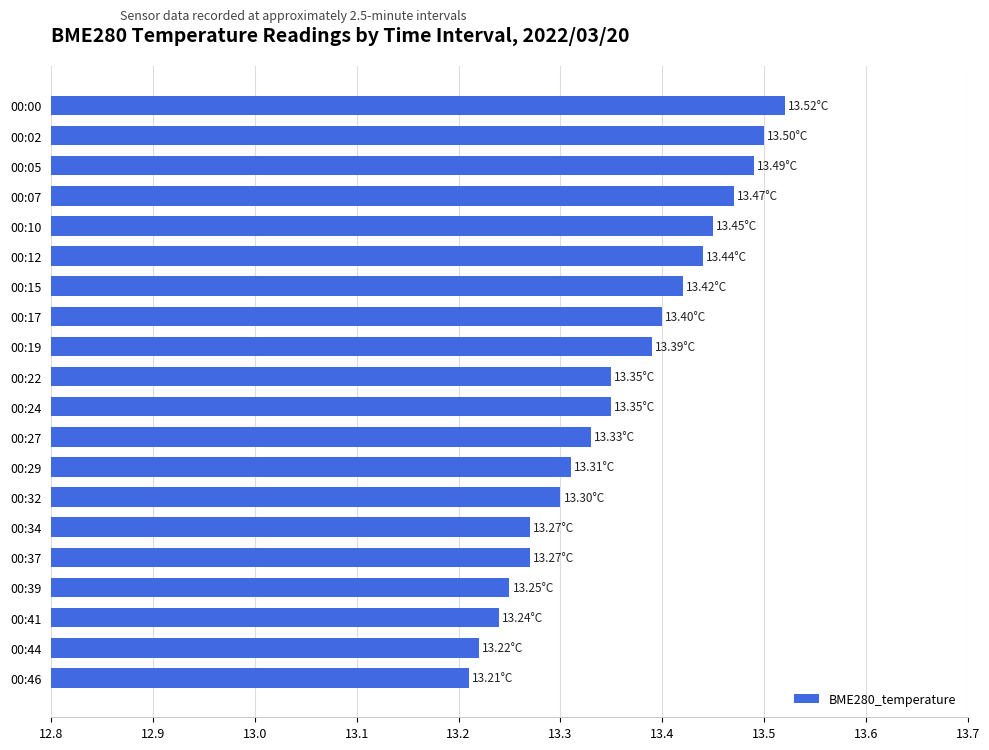

Which has a higher value, 00:46 or 00:17?

00:17